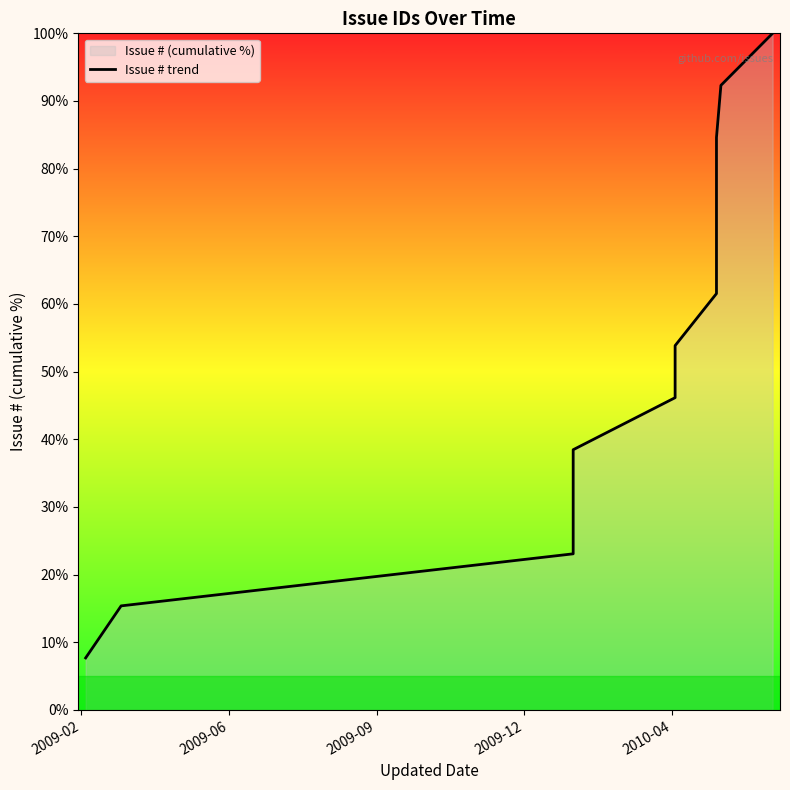

Does the chart have visible grid lines?

No